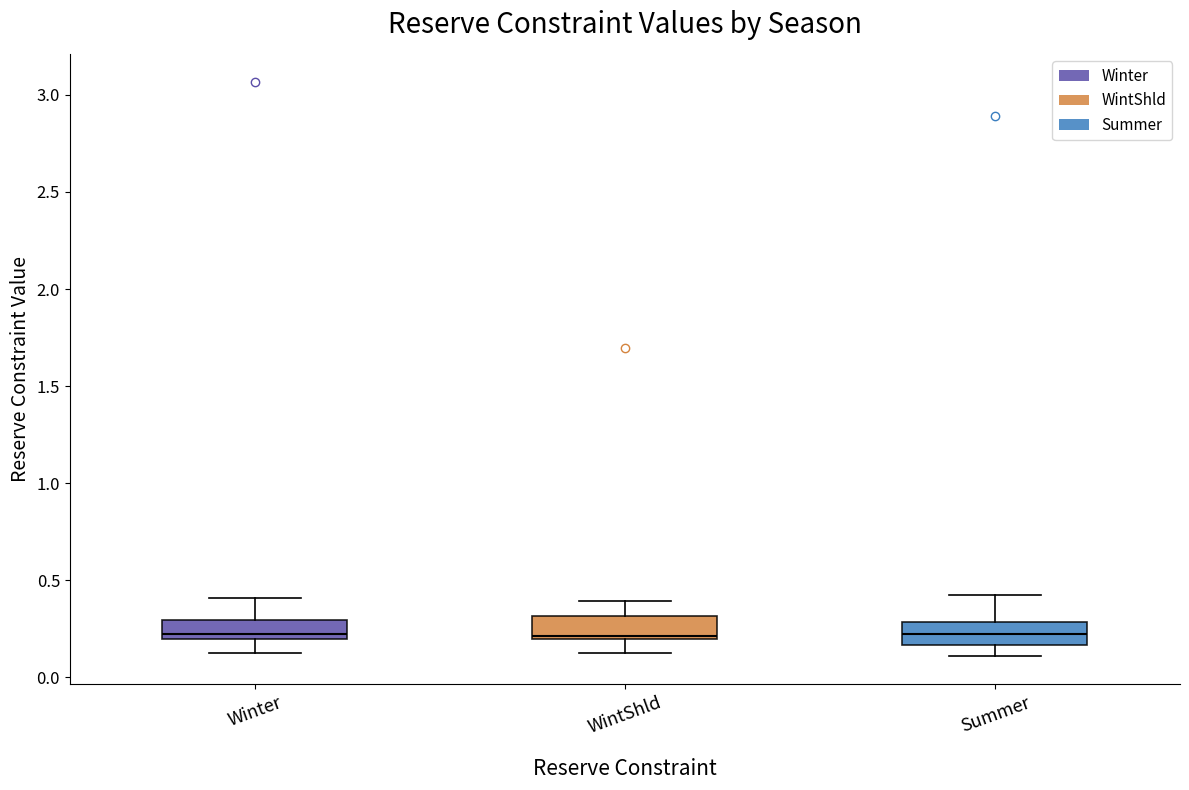

Reading left to right, read every box against the y-axis: the position of its median line, the range the box covers, and the ends of its whiskers. The values are not printed on the chart, so give them approximately, as read against the axis.

Winter: median 0.20 (just above the box's lower edge), box 0.20 to 0.30, whiskers 0.15 to 0.40
WintShld: median 0.20, box 0.20 to 0.30, whiskers 0.10 to 0.40
Summer: median 0.20, box 0.15 to 0.30, whiskers 0.10 to 0.40